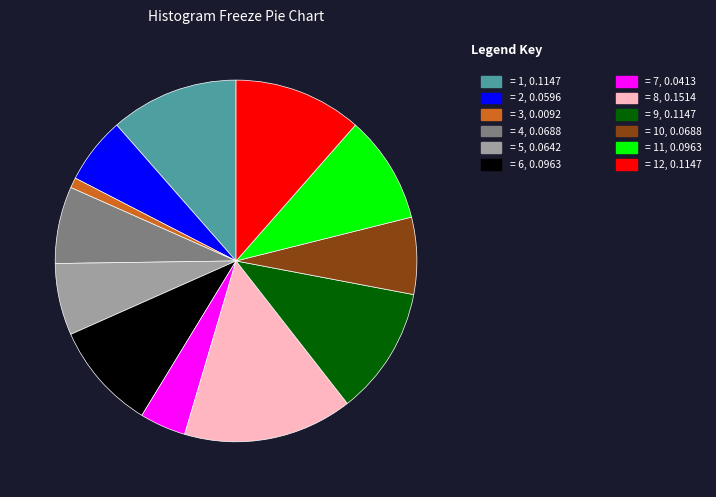

Does any single category account for the majority?

No